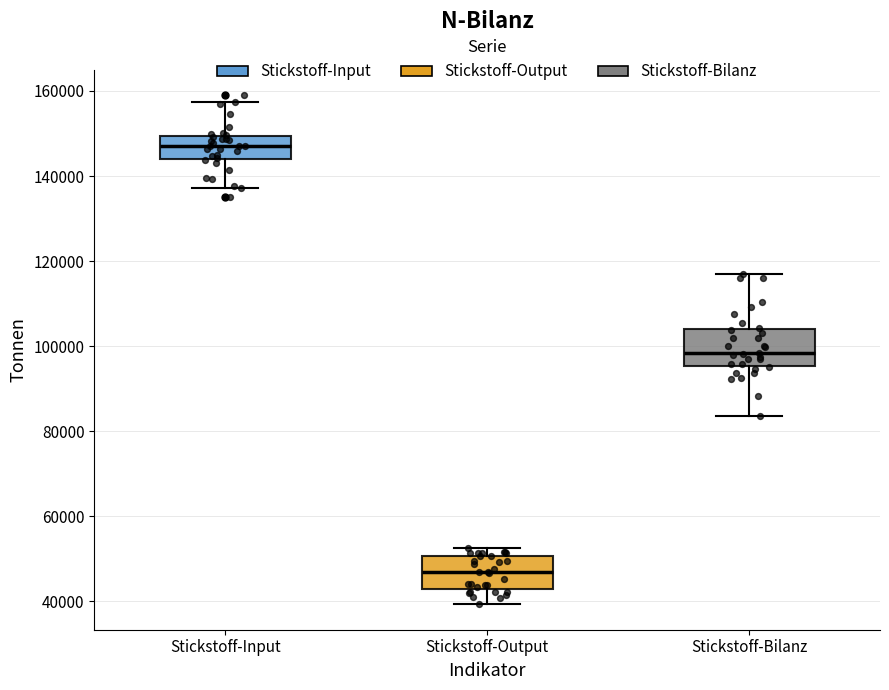

Where is the lower edge of the box for Stickstoff-Input on the y-axis? The values are not printed on the chart, so give them approximately, as read against the axis.

144000